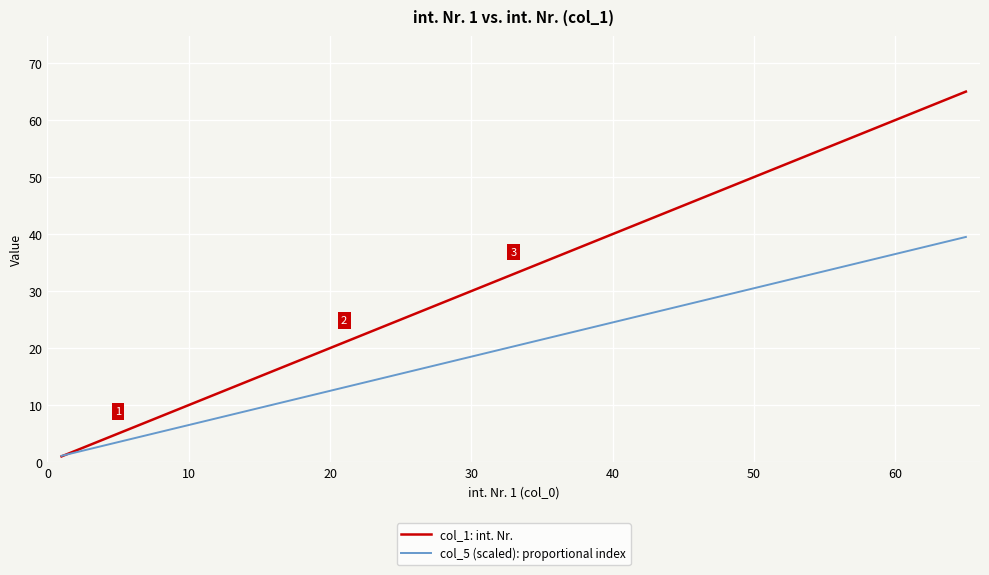

How many times do col_1: int. Nr. and col_5 (scaled): proportional index cross each other?

1